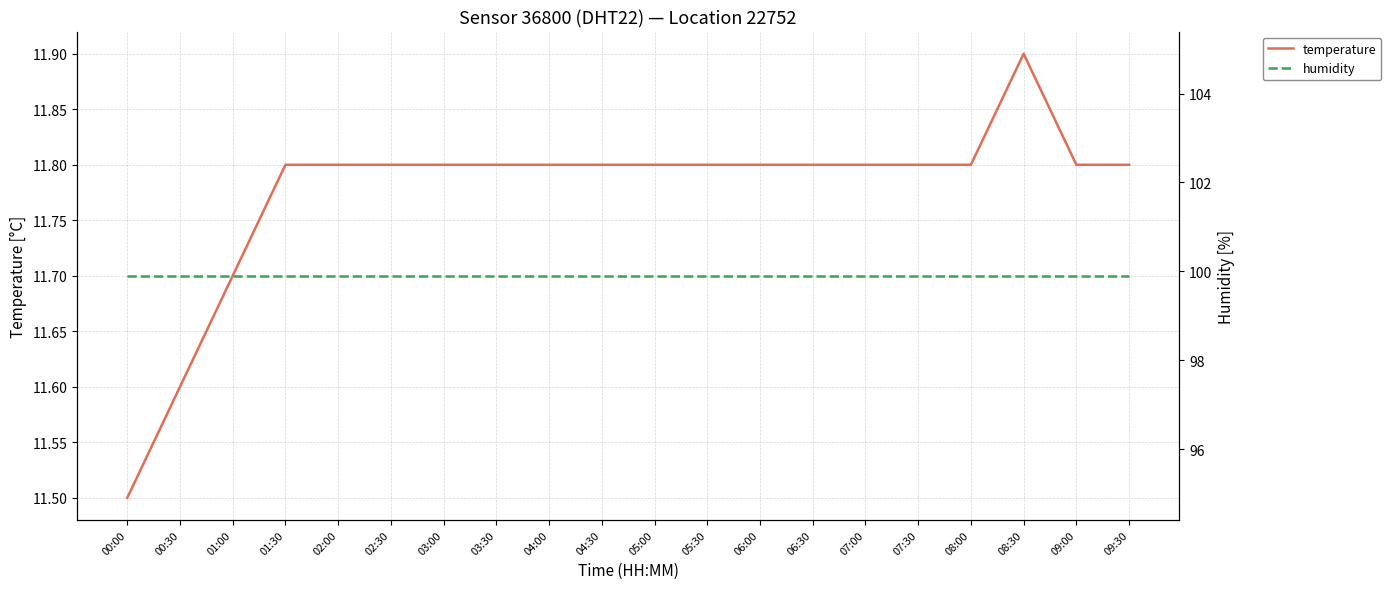

Is this an area chart (filled region under the line)?

No